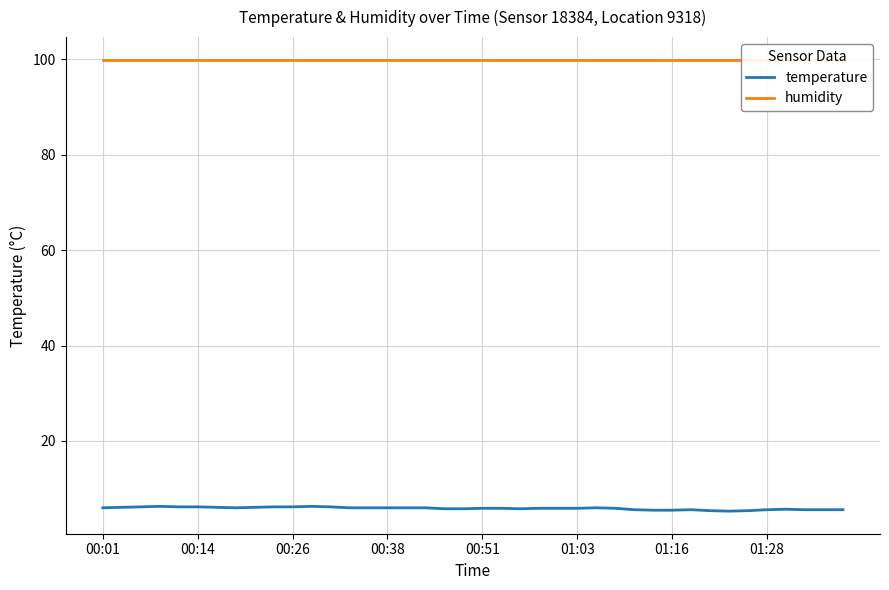

True or false: temperature and humidity intersect in this chart.

False